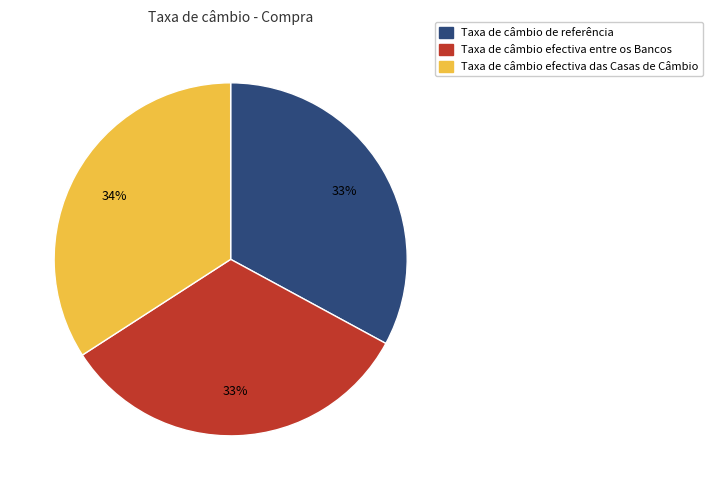

To the nearest percent, what is the difference between the largest and smallest slice percentages?

1%